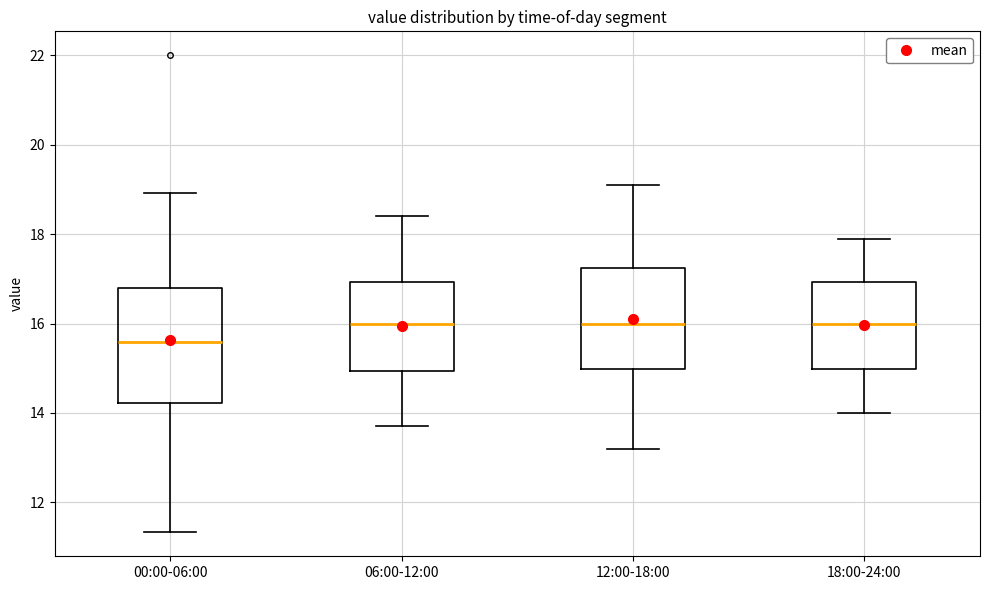

Reading left to right, transcribe this box plot: for each box, give where its median line is, the range the box spans, and where its two whiskers end, as read against the y-axis. The values are not printed on the chart, so give them approximately, as read against the axis.

00:00-06:00: median 15.6, box 14.2 to 16.8, whiskers 11.4 to 19.0
06:00-12:00: median 16.0, box 15.0 to 17.0, whiskers 13.8 to 18.4
12:00-18:00: median 16.0, box 15.0 to 17.2, whiskers 13.2 to 19.2
18:00-24:00: median 16.0, box 15.0 to 17.0, whiskers 14.0 to 18.0